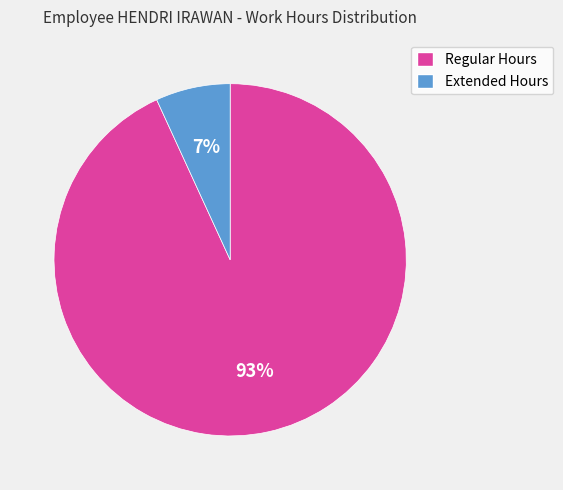

What percentage is the Extended Hours slice, to the nearest percent?

7%